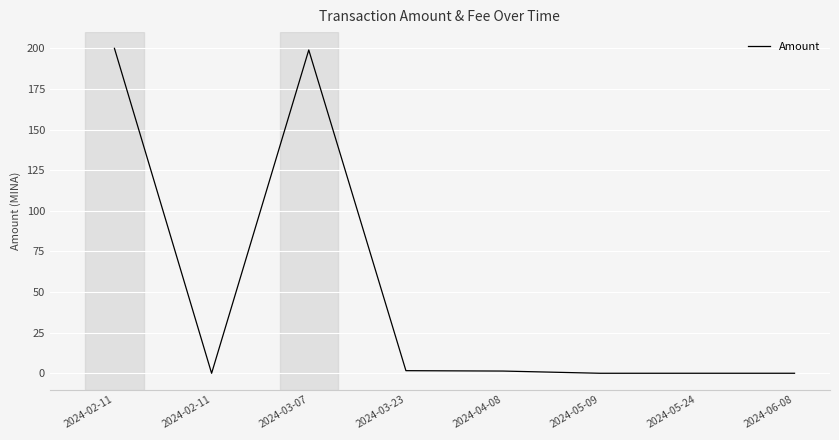

How many lines are shown in the chart?

1